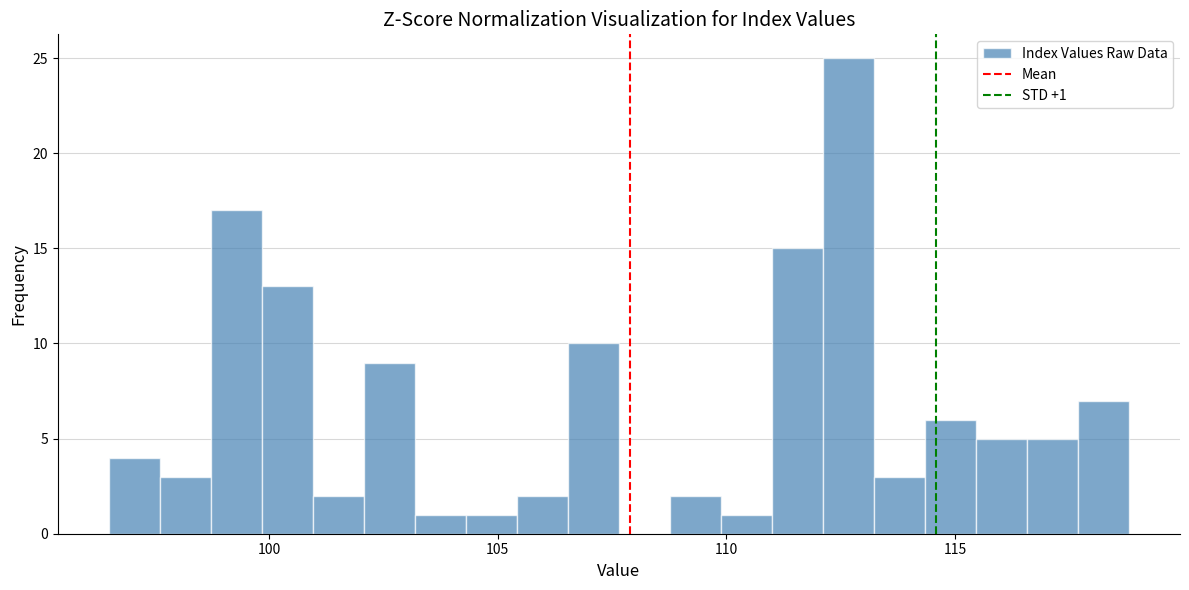

Read against the x-axis, roughly where is the centre of the tallest bar?

112.5